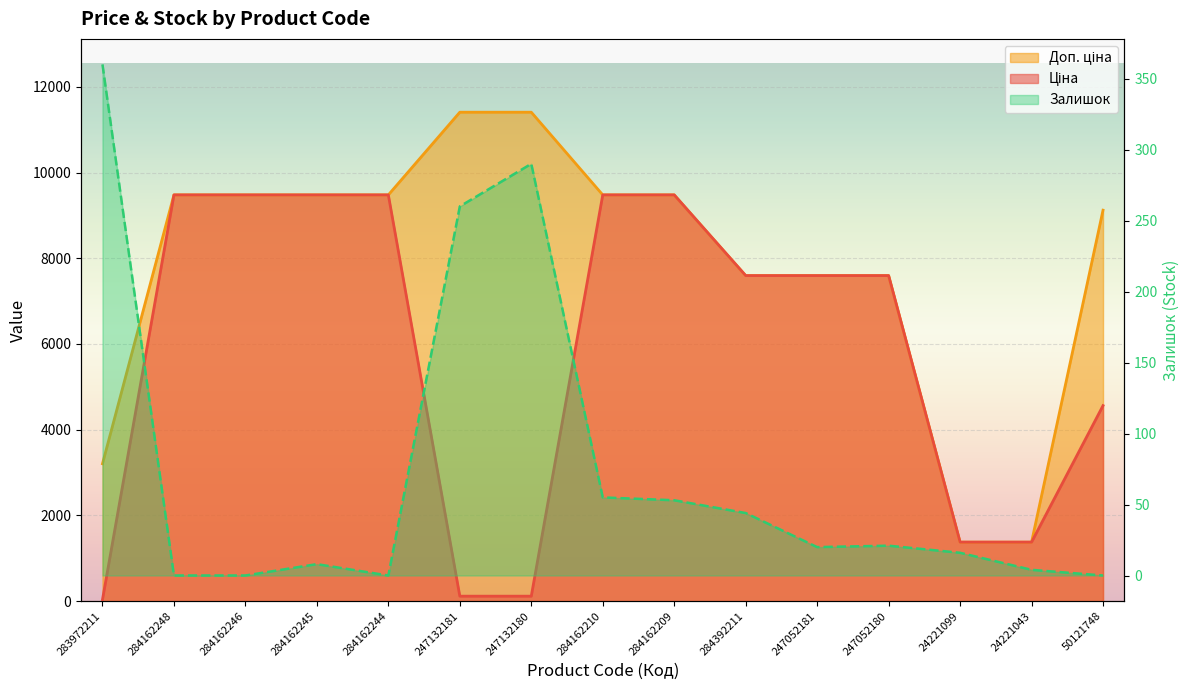

What is the label of the 12th point from the left?

247052180